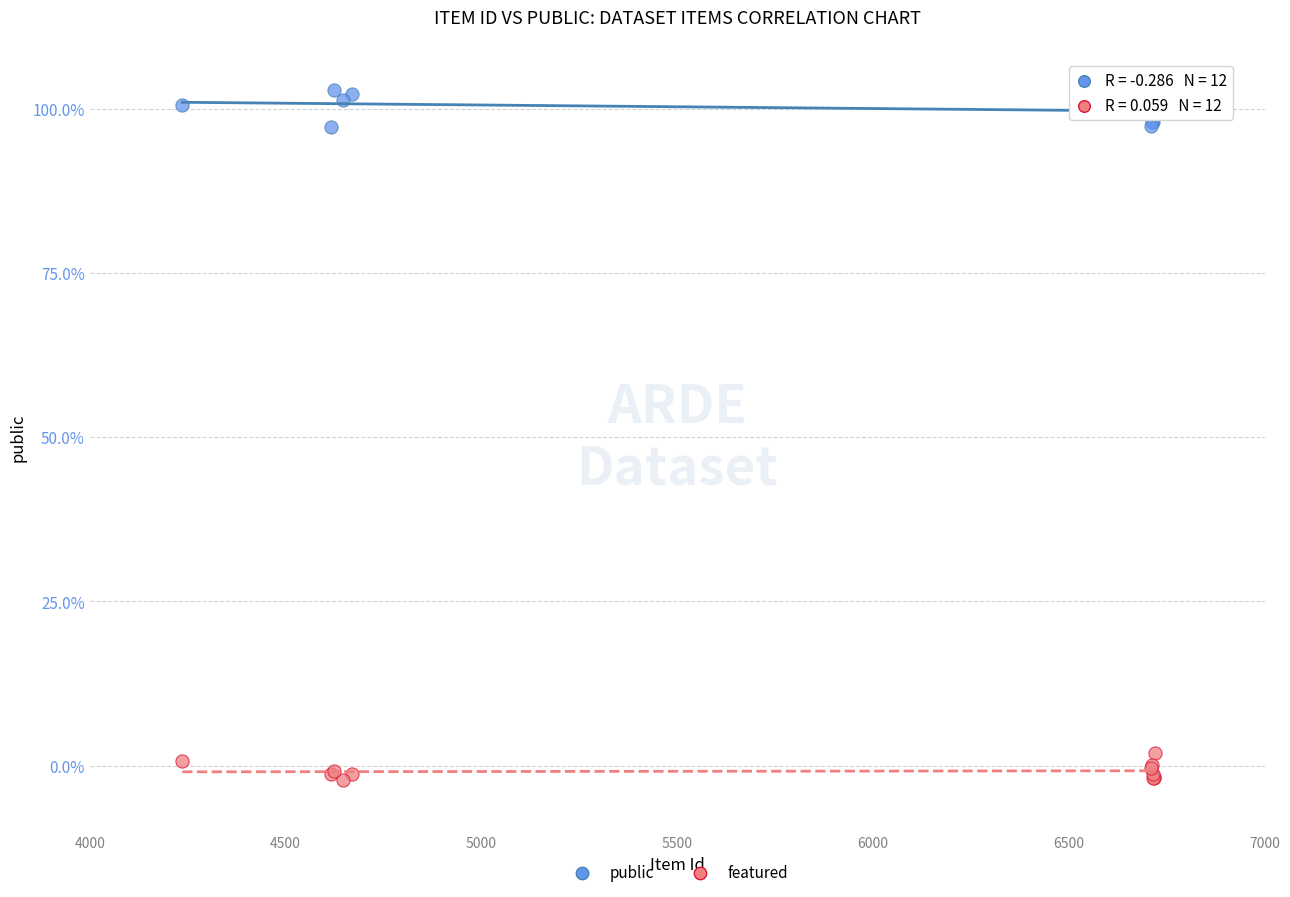

What are all the series names shown in the legend?

public, featured